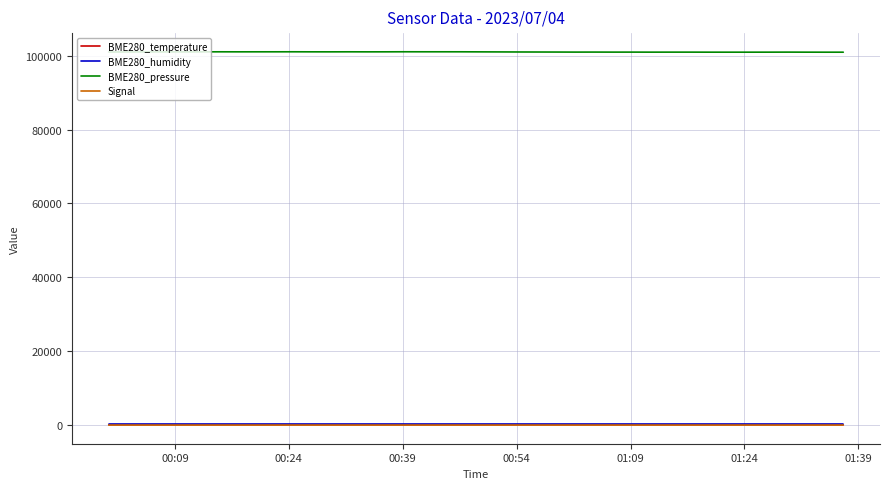

What is the highest value of the BME280_pressure series?

101066.8